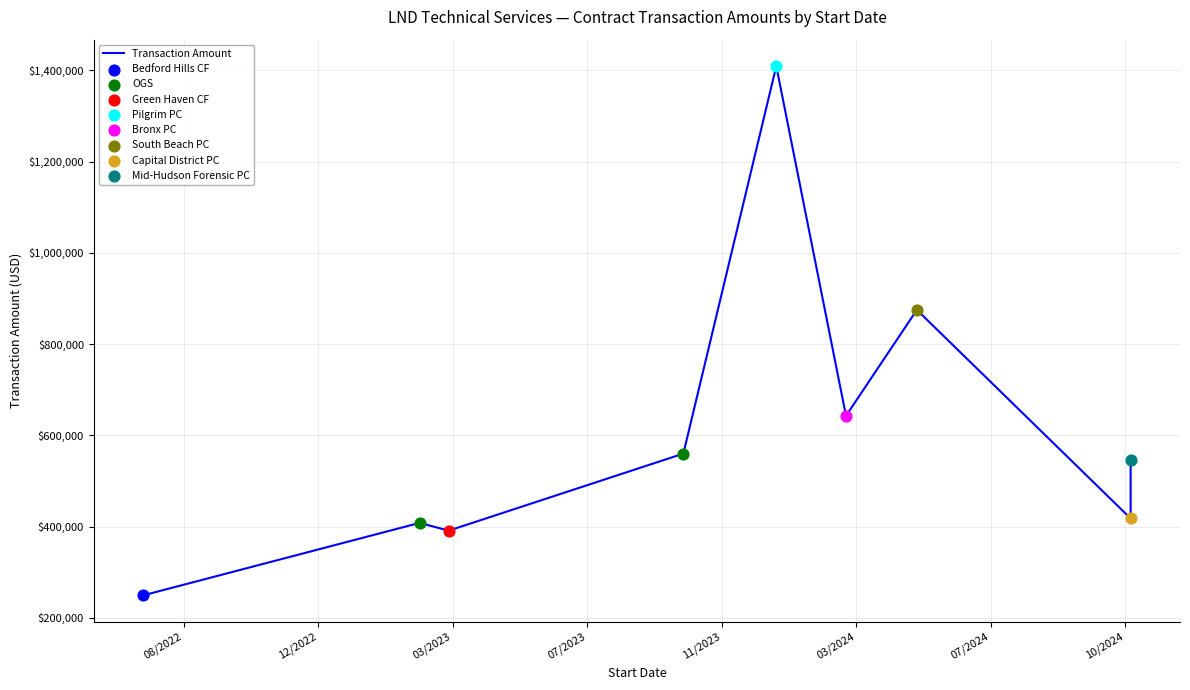

Between 03/01/2024 and 11/01/2024, which is larger?

03/01/2024